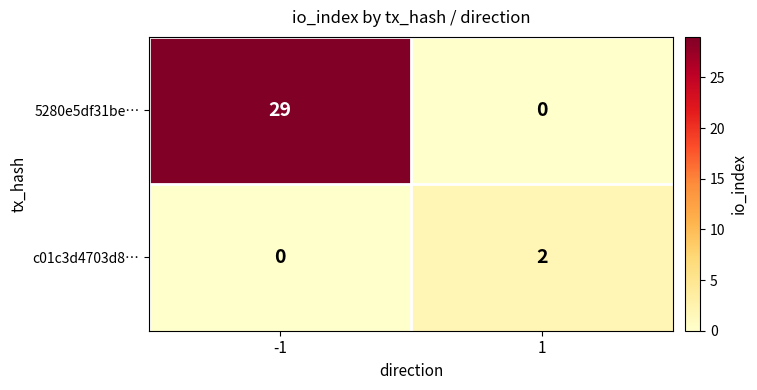

What is the maximum value shown in the chart?

29